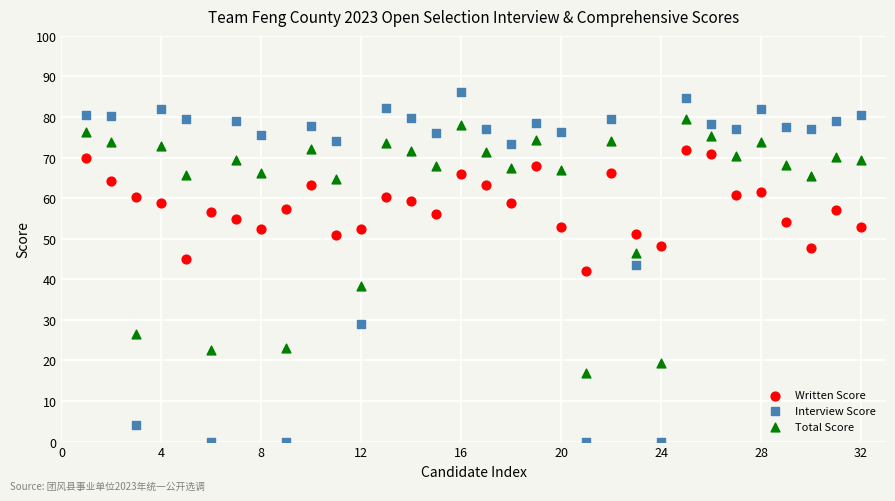

Across all data points, what is the range of X values (max minus min)?

31.0